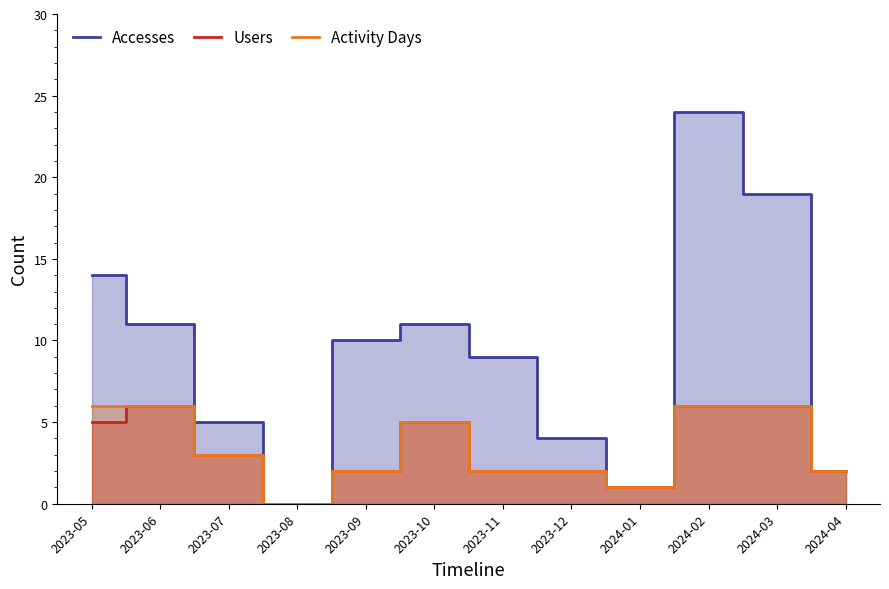

How many values in Activity Days are above zero?

11